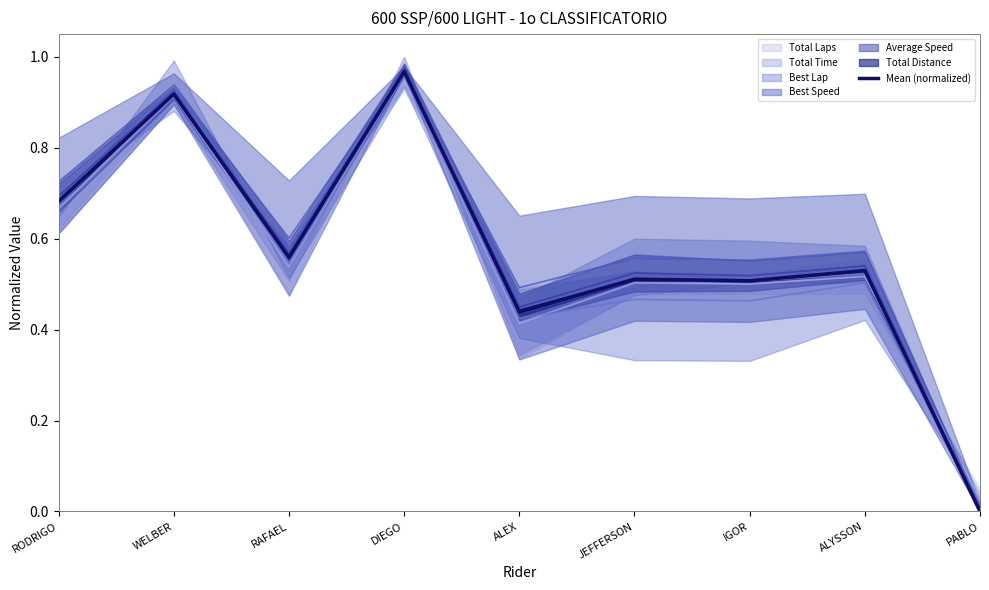

Which has a higher value, RODRIGO or RAFAEL?

RODRIGO